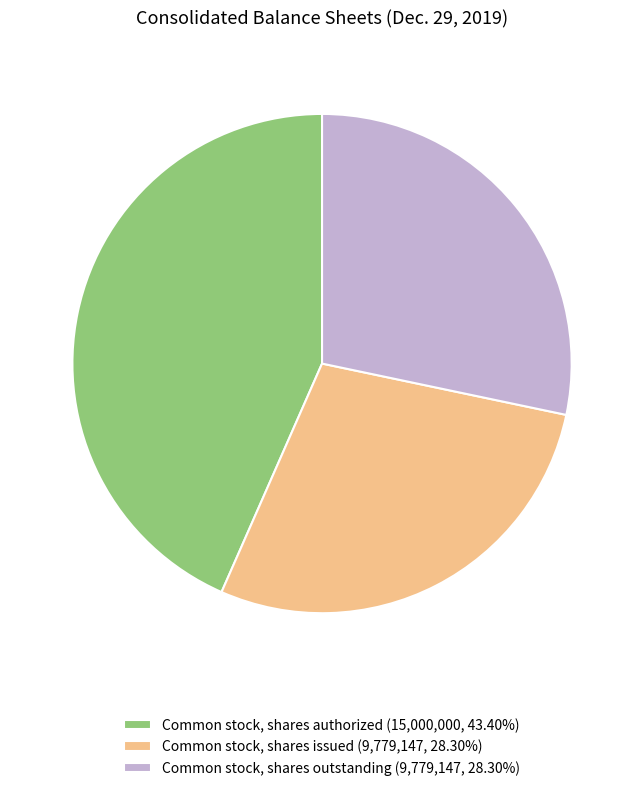

Does Common stock, shares outstanding (9,779,147, 28.30%) represent more than half of the total?

No